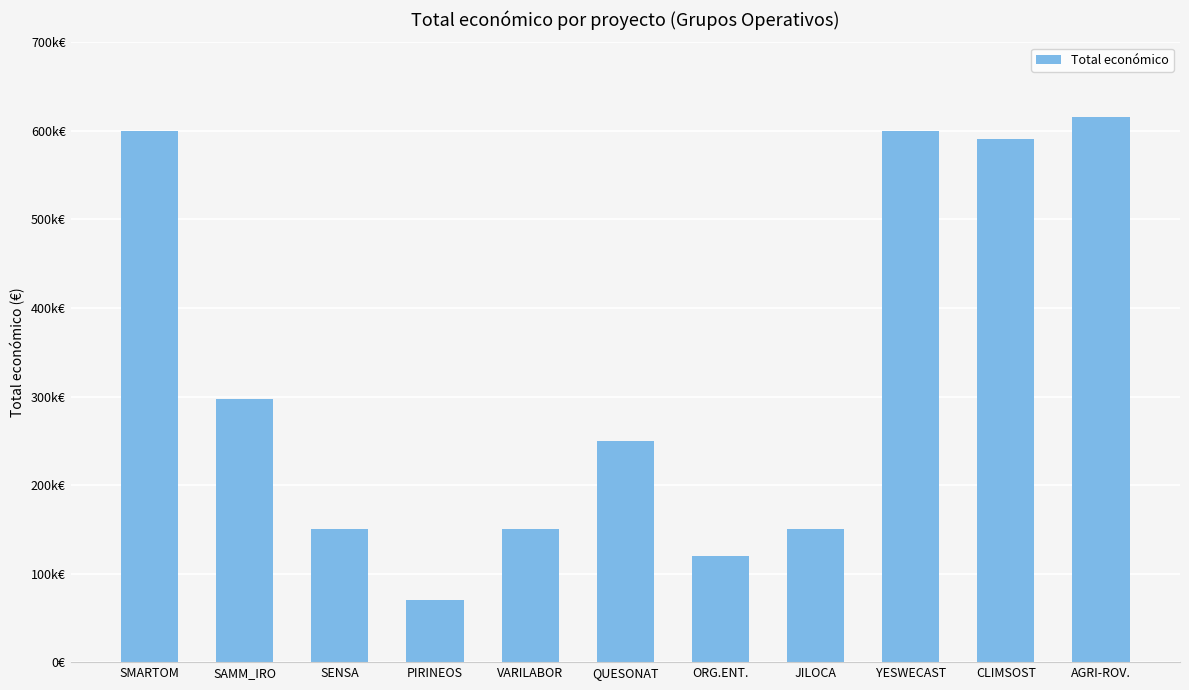

Does the chart contain any negative values?

No